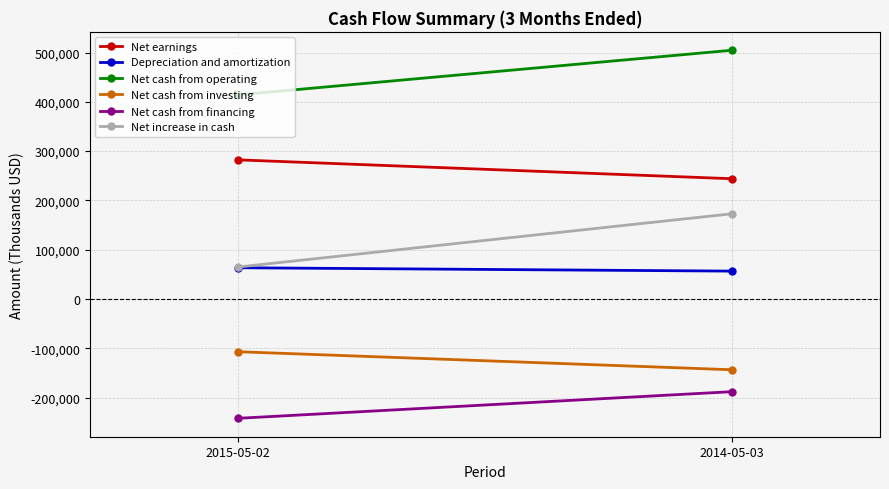

Rank the series by their maximum value, from highest to lowest.

Net cash from operating, Net earnings, Net increase in cash, Depreciation and amortization, Net cash from investing, Net cash from financing